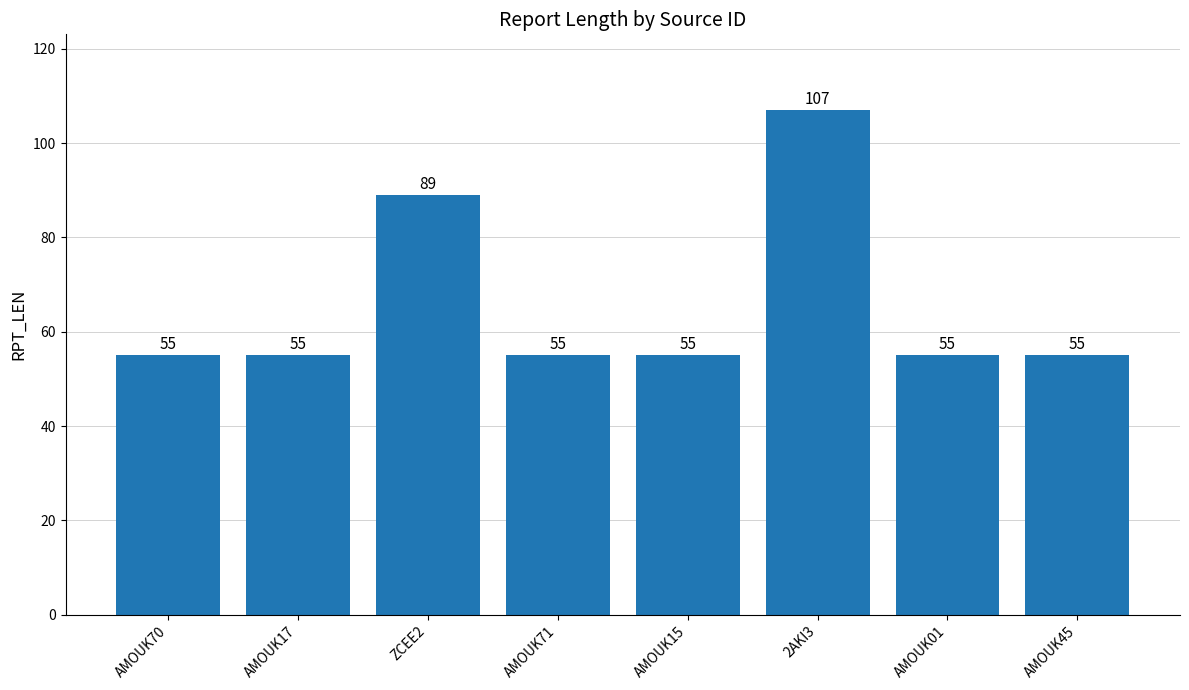

At which label is the value closest to 81?

ZCEE2